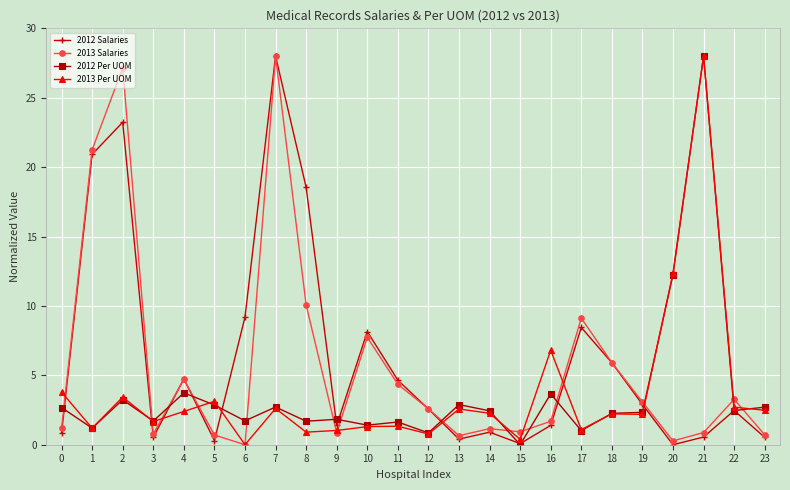

At which category is the sum across all series the highest?

7